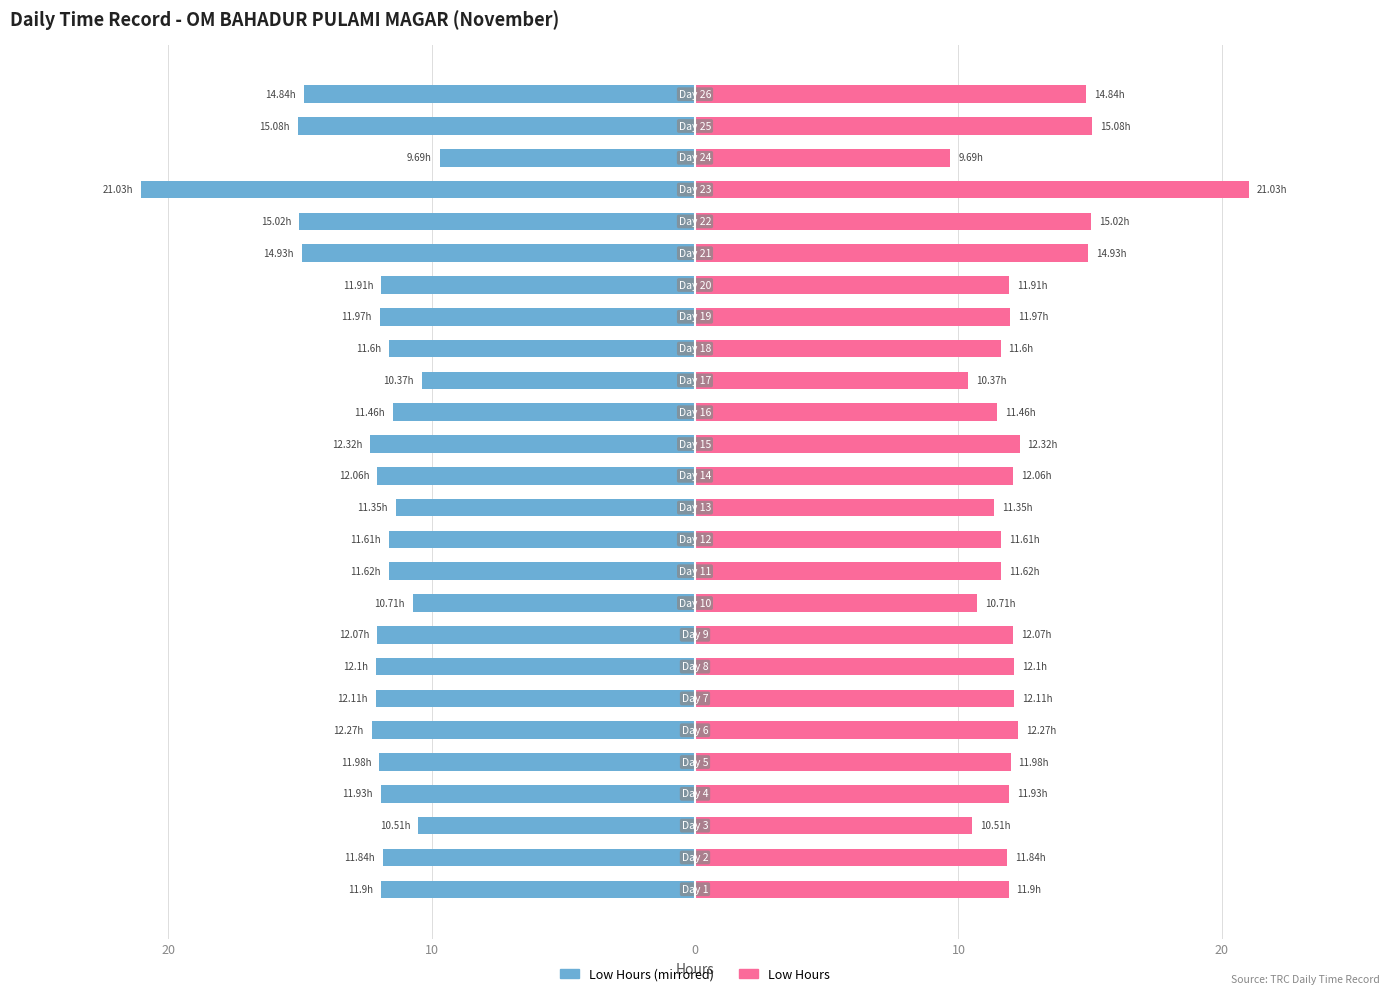

At how many categories does at least one series exceed 11?

22